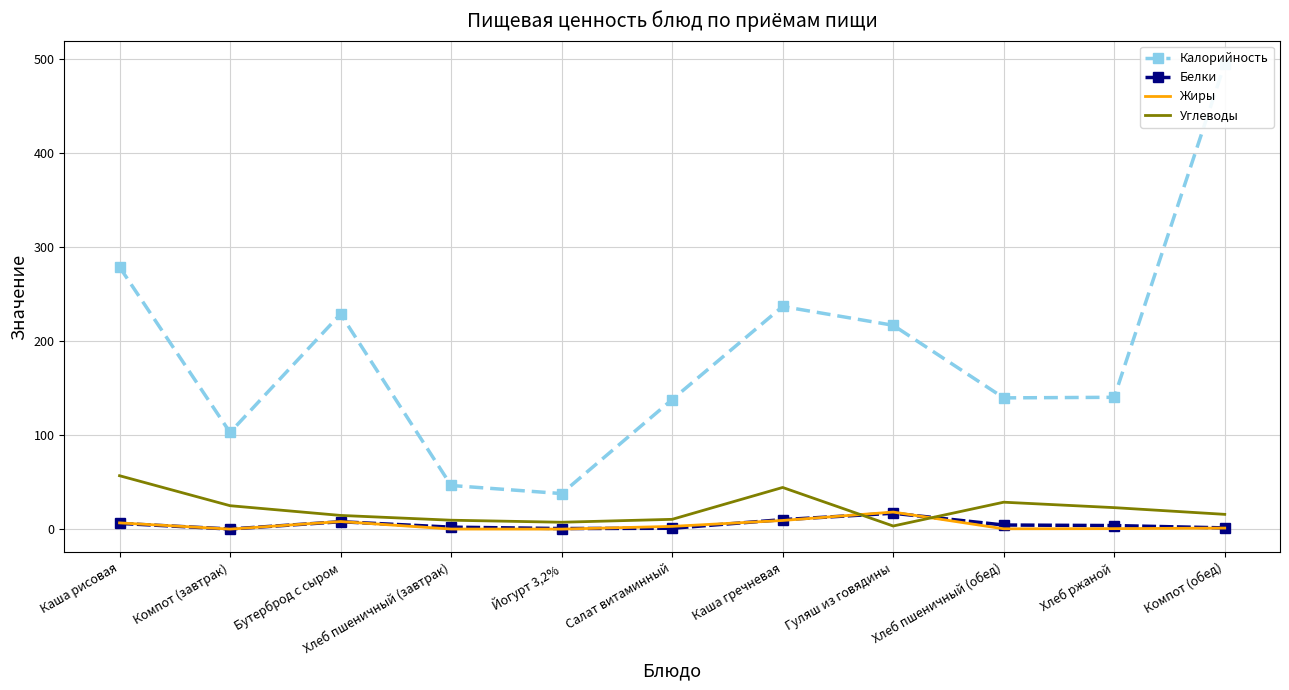

Reading left to right, what are all the values shown in this chart?

Калорийность: 279.0	103.0	229.0	46.6	38.0	138.0	237.0	217.0	139.8	140.4	495.0
Белки: 6.3	0.3	8.1	2.3	0.8	1.1	10.3	17.1	4.6	4.0	1.5
Жиры: 6.8	0.2	8.2	0.3	0.2	3.1	9.4	18.3	0.5	0.7	1.3
Углеводы: 57.0	25.1	14.8	9.7	7.5	10.6	44.5	3.5	28.8	23.0	15.9